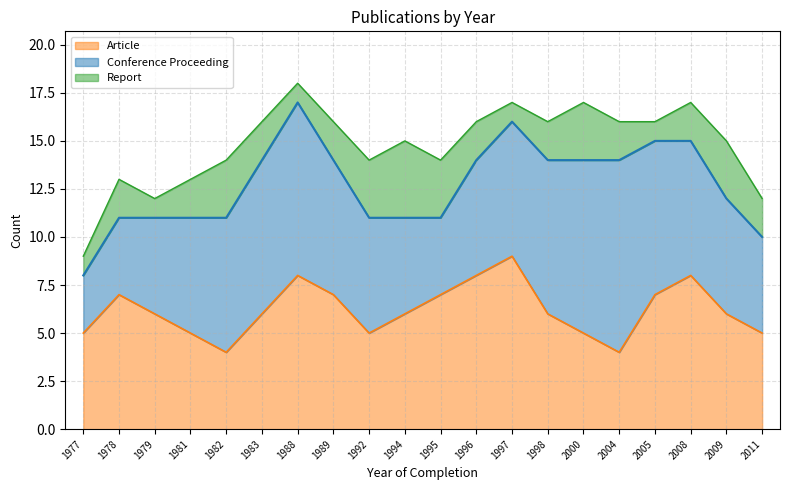

At which label does Report first exceed 2?

1982